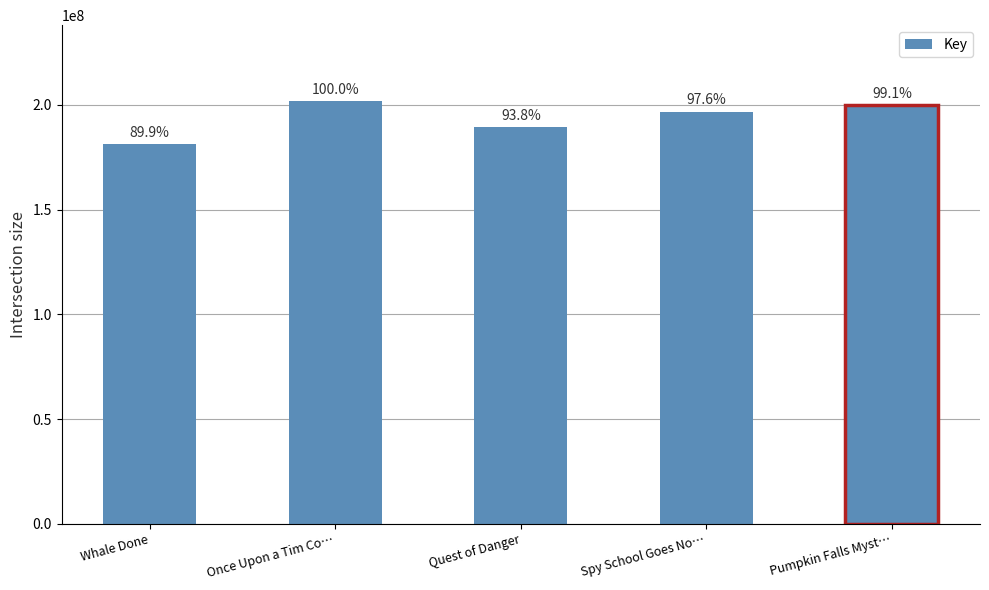

Does the chart contain any negative values?

No